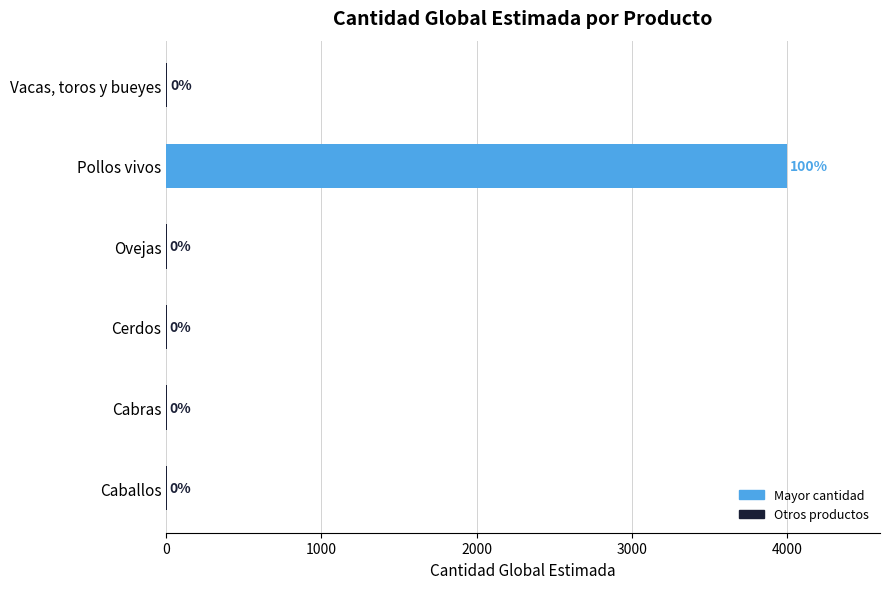

Are the bars horizontal?

Yes